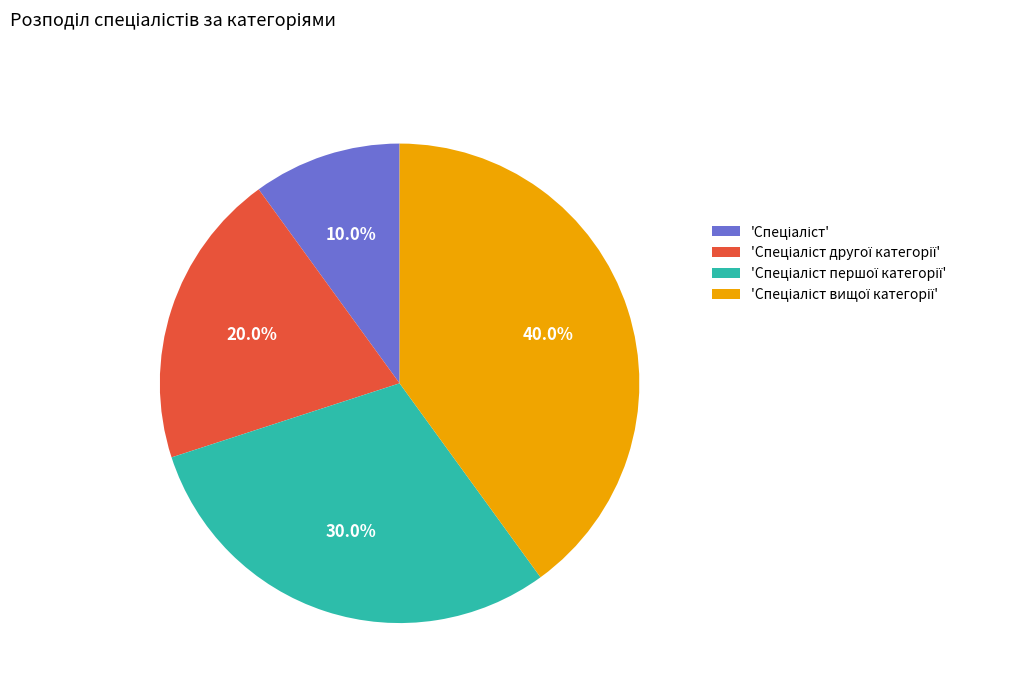

Is there any slice that represents more than half of the pie?

No